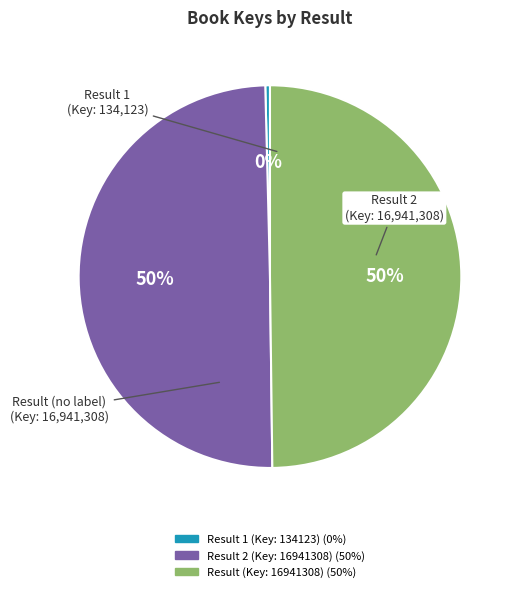

To the nearest percent, what is the average slice percentage?

33%